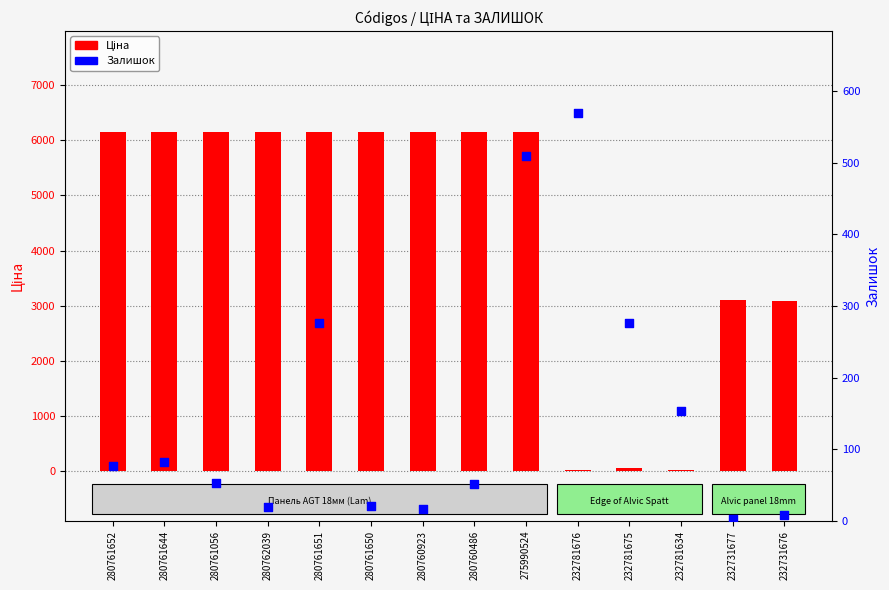

Is the value of Ціна at 275990524 greater than the value of Залишок at 275990524?

Yes